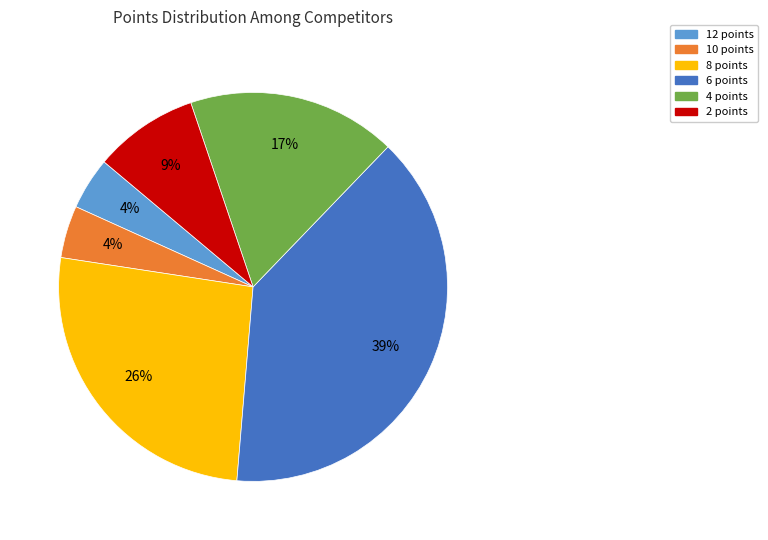

Combined, do 12 points and 8 points account for over 50%?

No